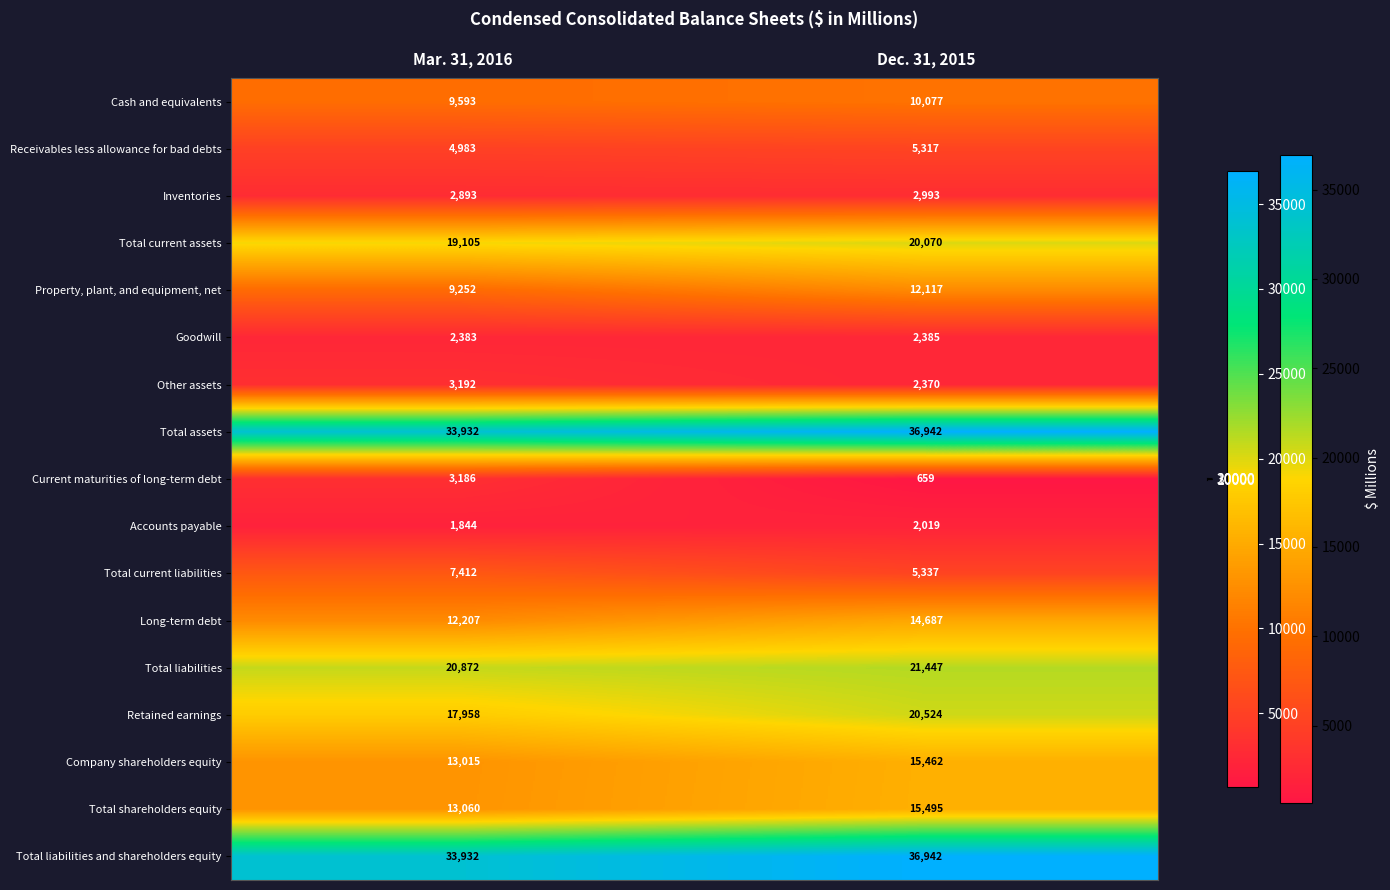

The Total assets series shows 33932 at Mar. 31, 2016. True or false?

True